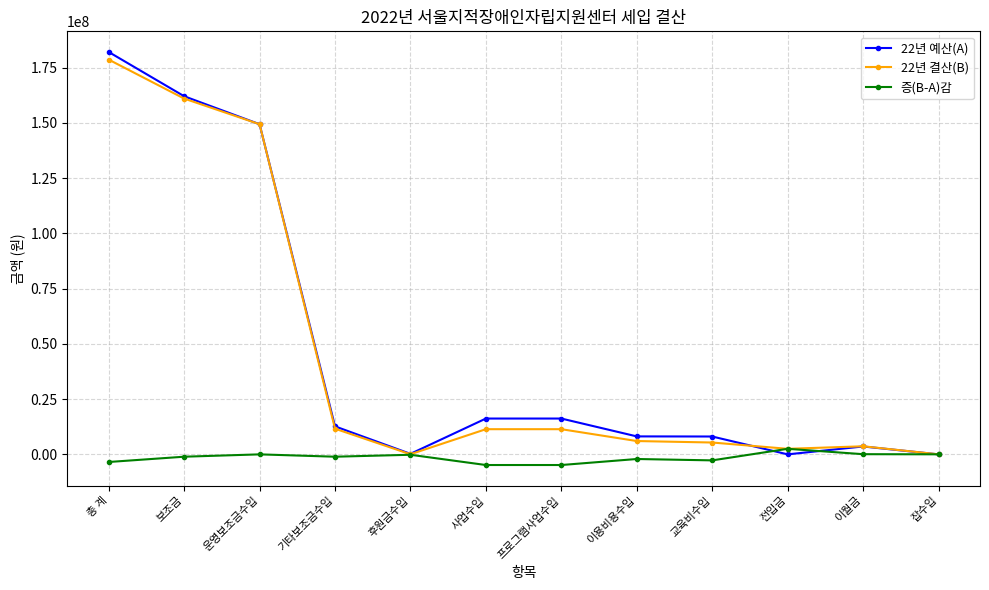

At which category is the sum across all series the highest?

총 계